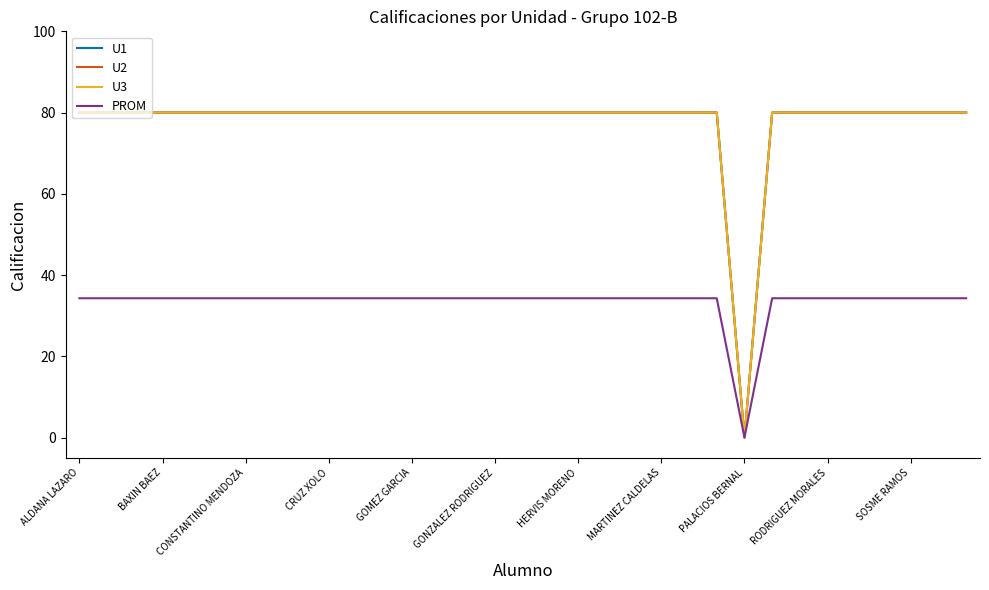

True or false: U1 and PROM intersect in this chart.

False